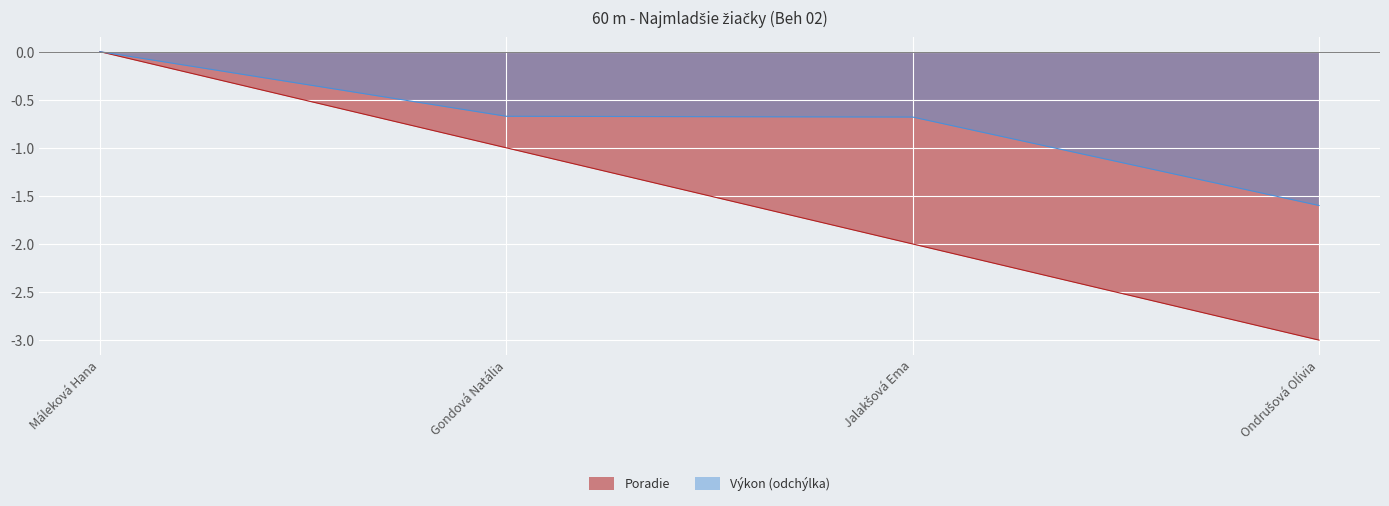

True or false: Poradie and Výkon cross at least once.

False